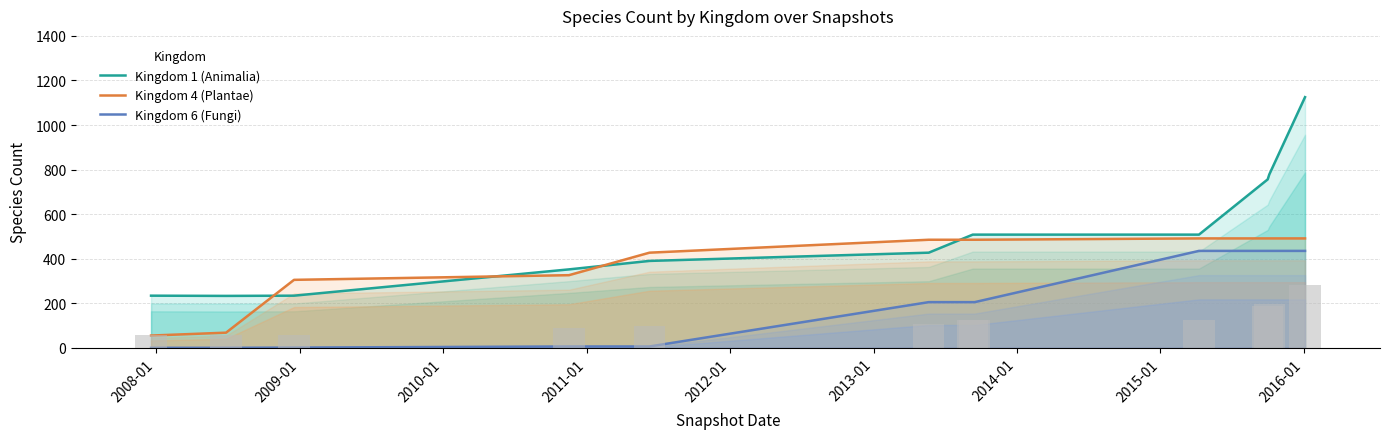

What is the spread (max minus min) of values at 2009-01?

304